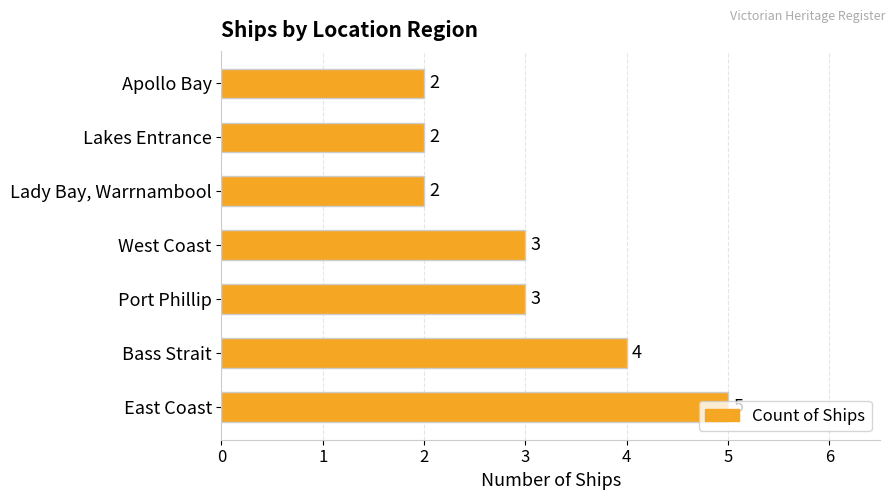

Count the values in the range 2 to 4.

6